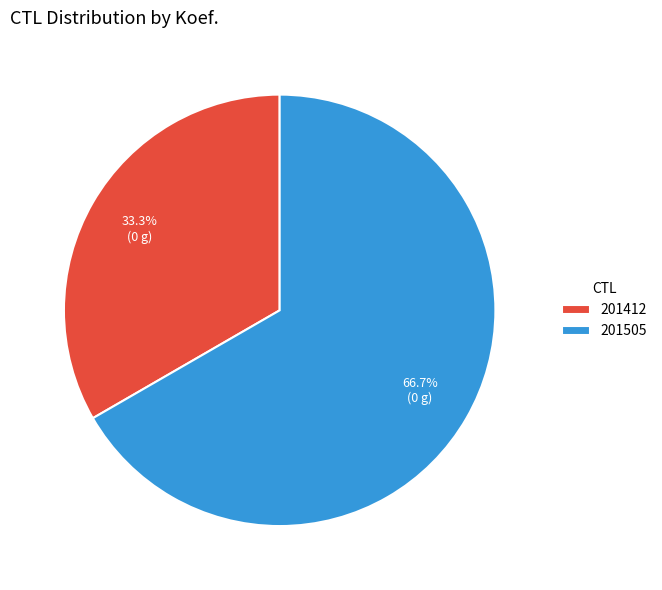

Between 201505 and 201412, which is larger?

201505